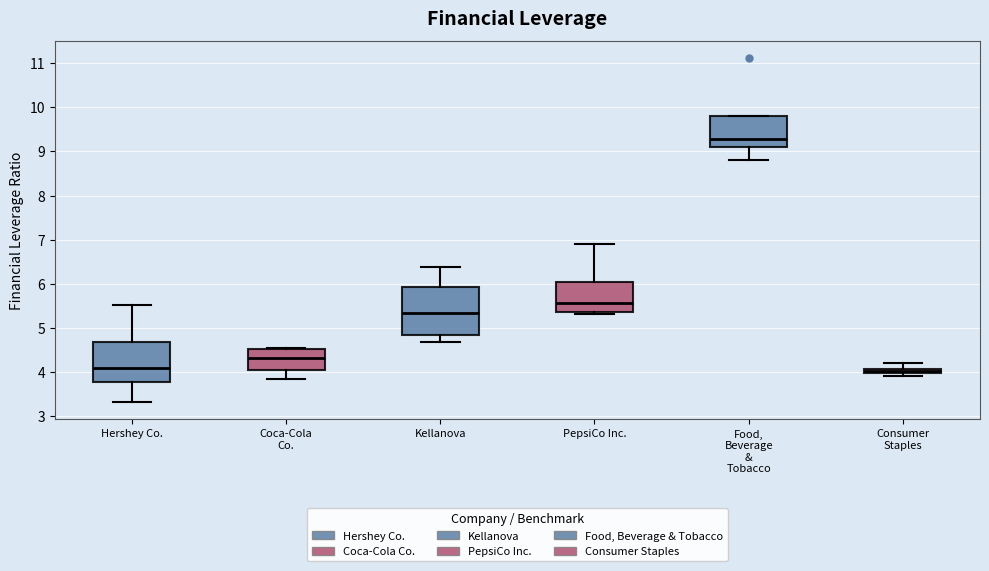

Comparing the boxes themselves (not the whiskers), which one is the tallest?

Kellanova